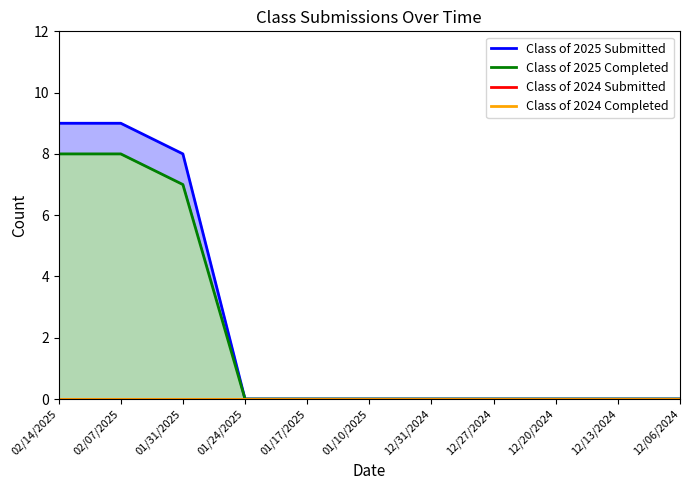

True or false: Class of 2025 Submitted and Class of 2024 Submitted cross at least once.

False